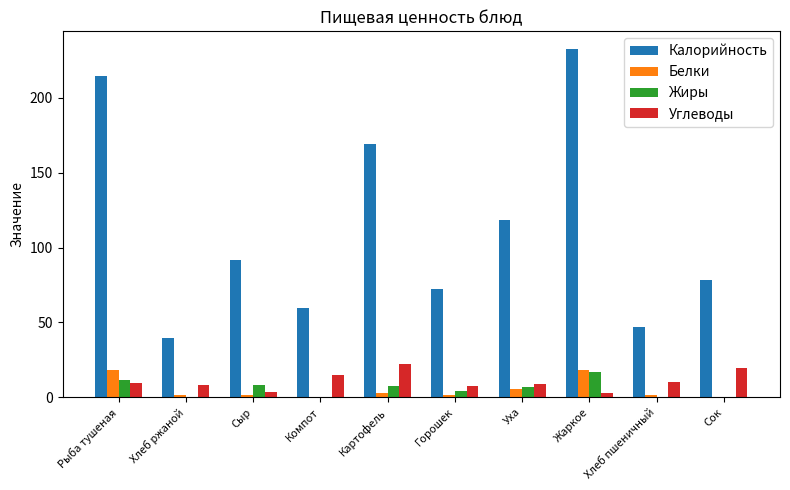

Which series has the largest total across all categories?

Калорийность